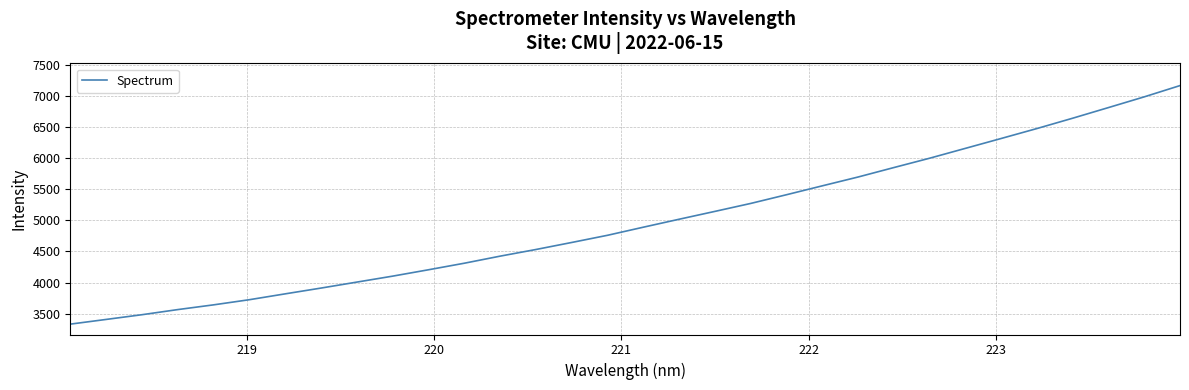

Count the number of values greater than 4888.

16